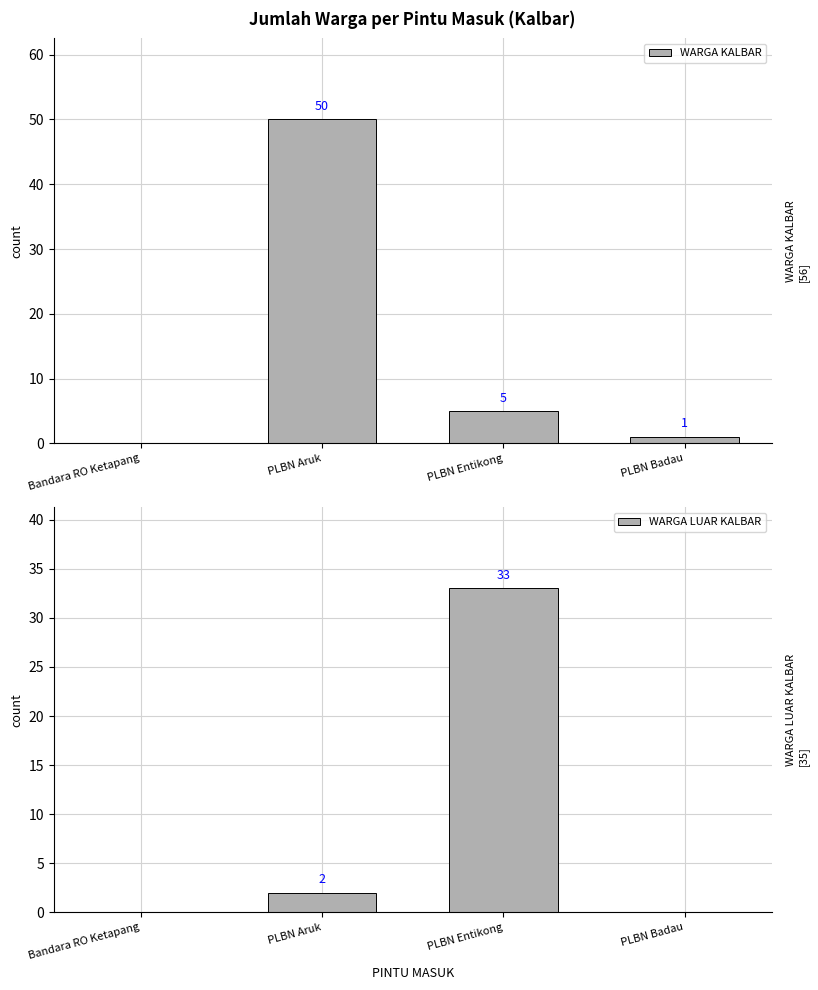

Reading left to right, transcribe all the data shown in this chart.

WARGA KALBAR: 0	50	5	1
WARGA LUAR KALBAR: 0	2	33	0